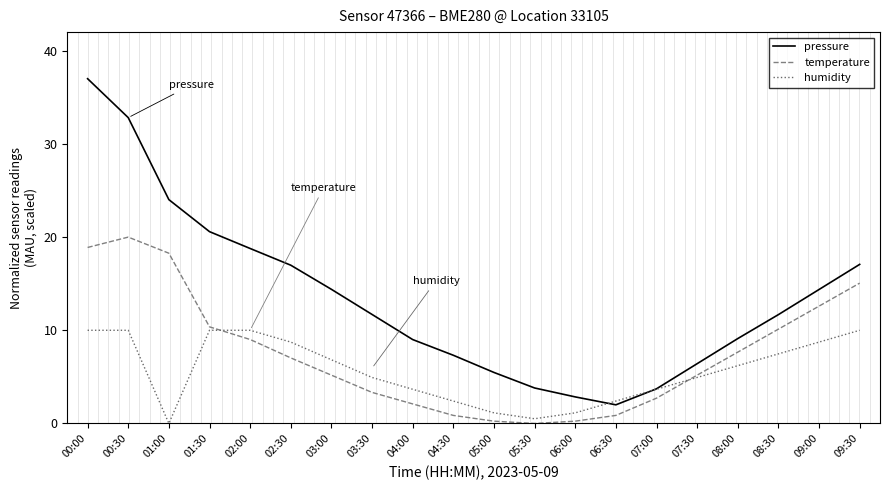

Rank the series by their maximum value, from lowest to highest.

humidity, temperature, pressure